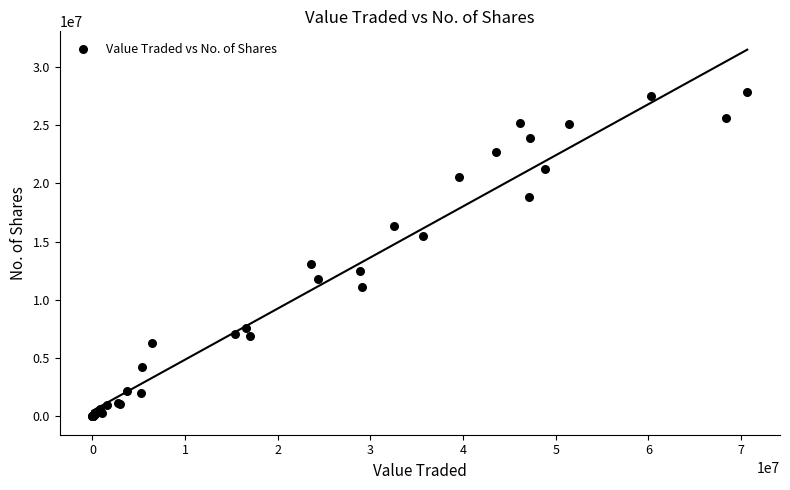

What Y value in the scatter plot is closest to 13933350?

13093749